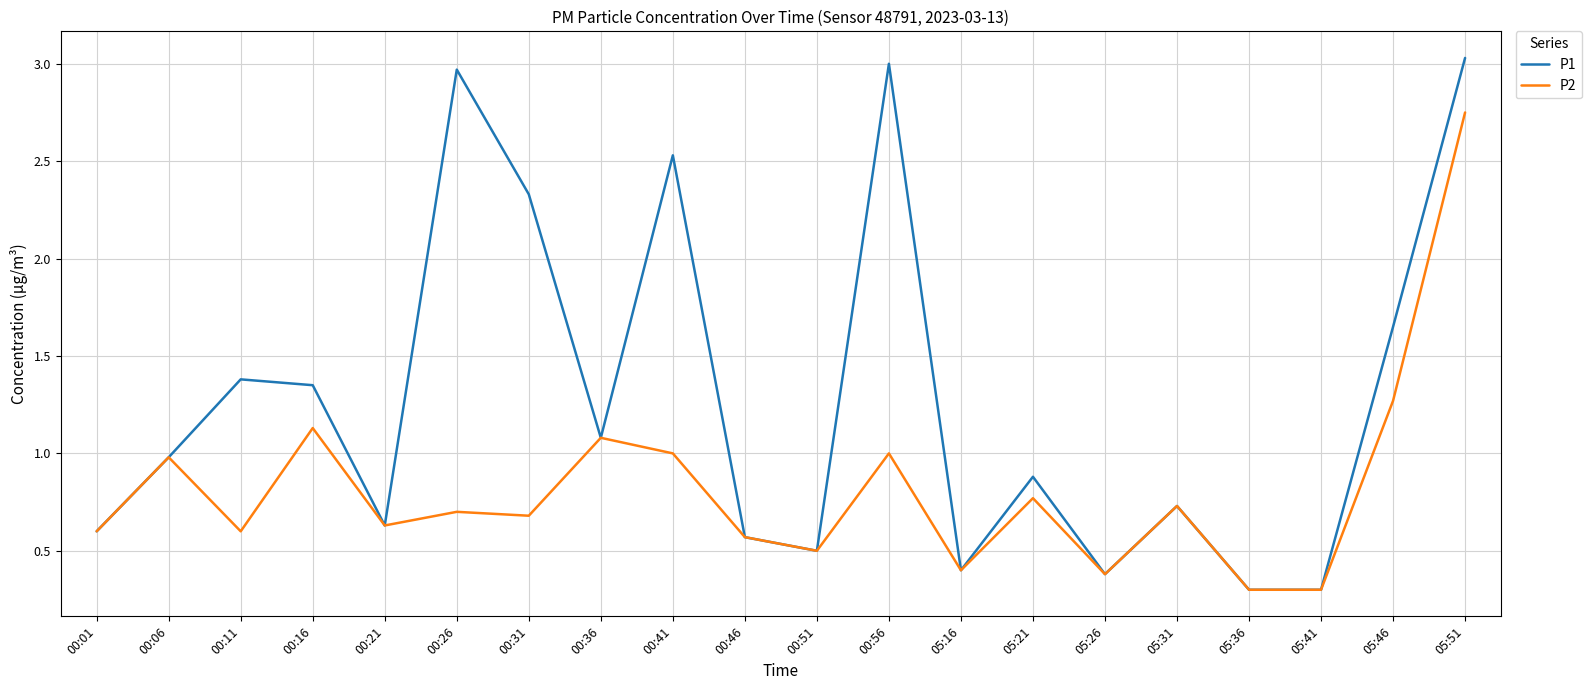

Rank the series by their maximum value, from highest to lowest.

P1, P2